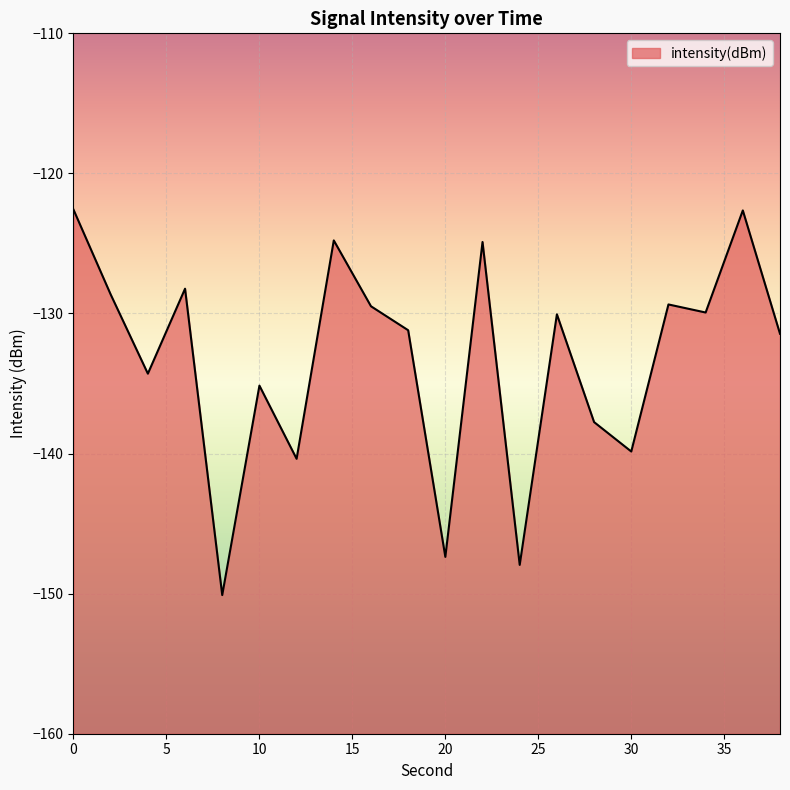

Reading left to right, list all the values displayed in this chart.

-122.6	-128.6	-134.3	-128.2	-150.1	-135.1	-140.4	-124.8	-129.5	-131.2	-147.4	-124.9	-147.9	-130.1	-137.8	-139.9	-129.4	-129.9	-122.6	-131.4